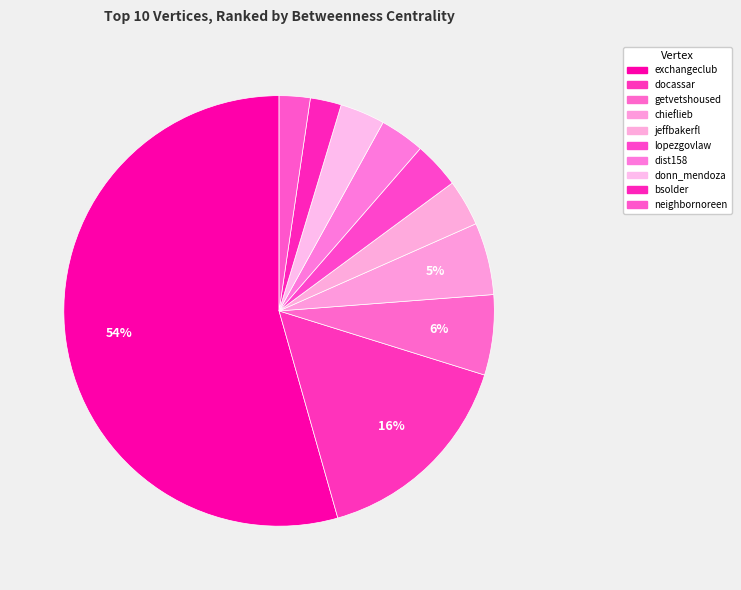

Which slice represents more than half of the pie?

exchangeclub